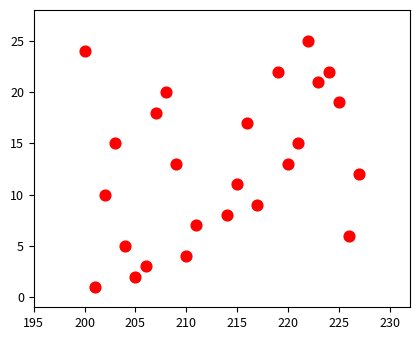

What is the range of X values (max minus min)?

27